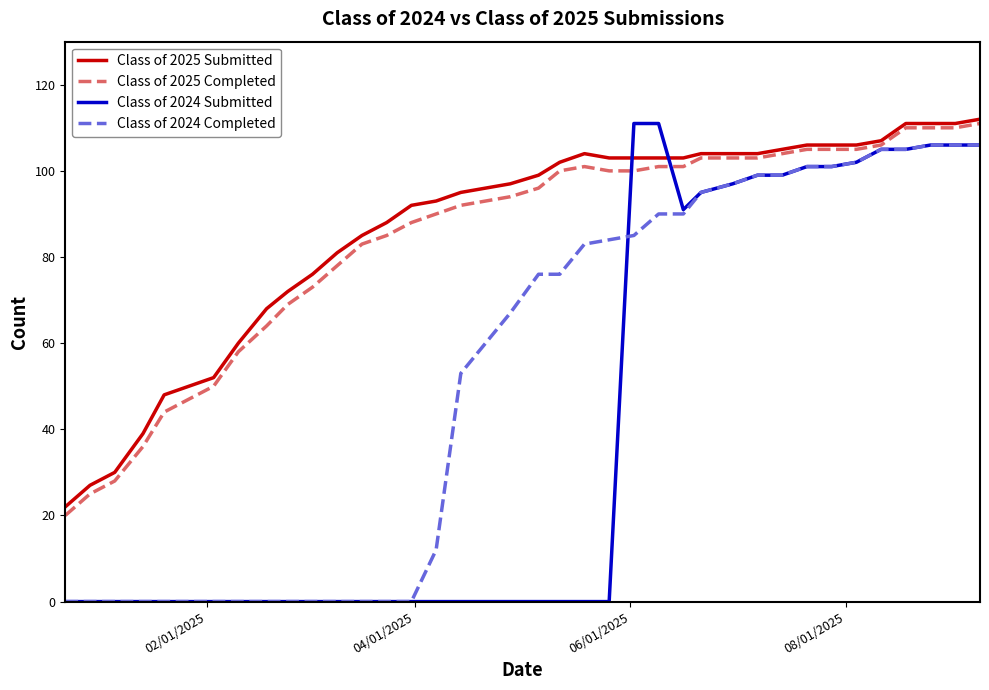

True or false: Class of 2024 Completed and Class of 2025 Submitted intersect in this chart.

False